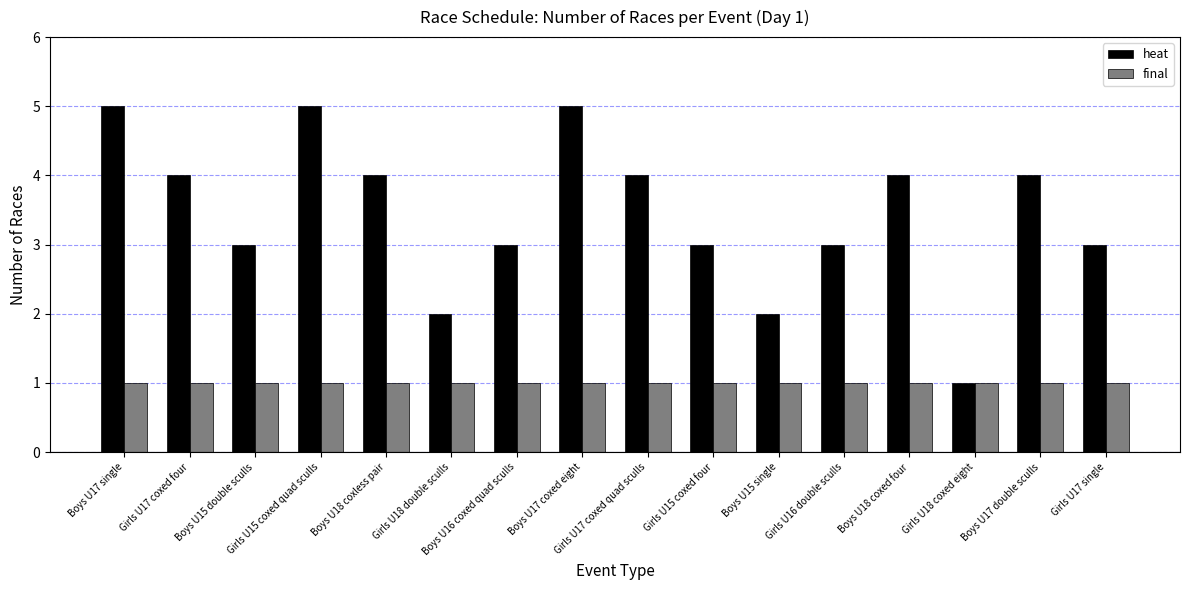

What is the label of the 2nd bar from the left?

Girls U17 coxed four